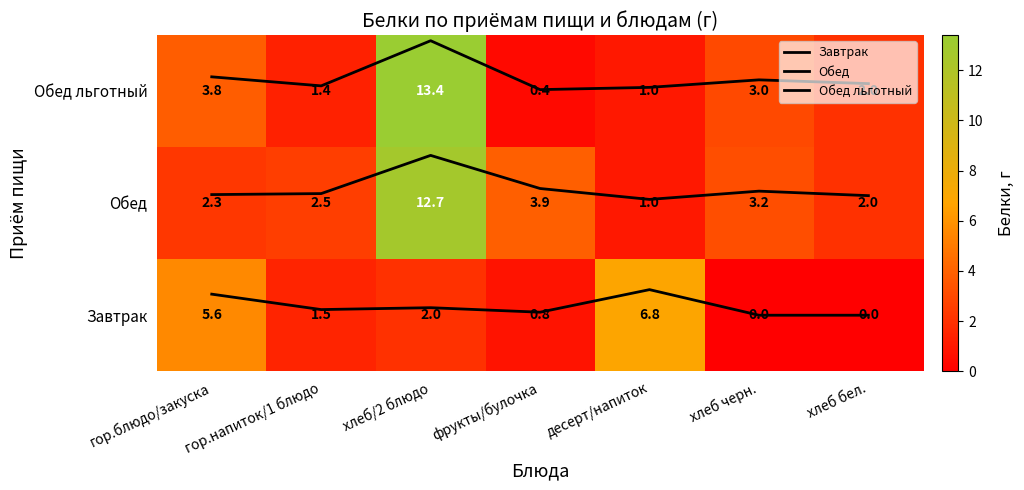

What is the lowest value of the Обед series?

1.0